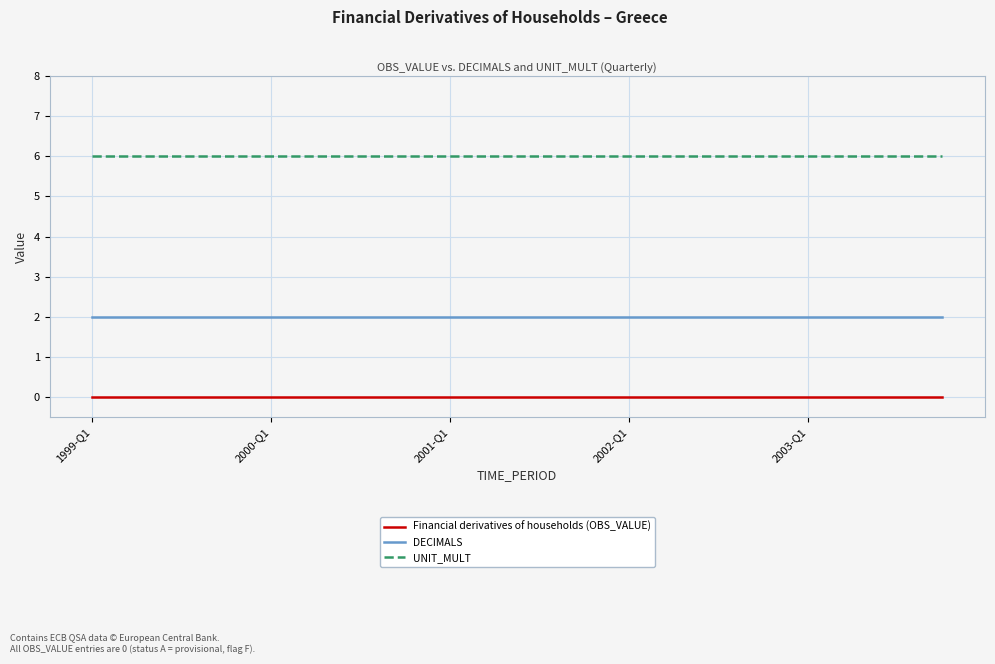

Count the number of data series in this chart.

3